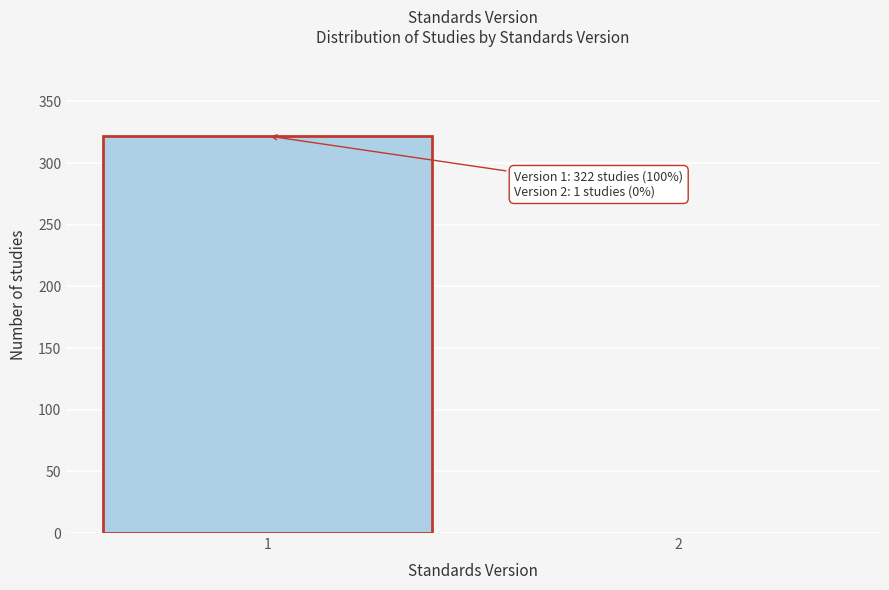

Reading left to right, list all the values displayed in this chart.

1=322	2=1